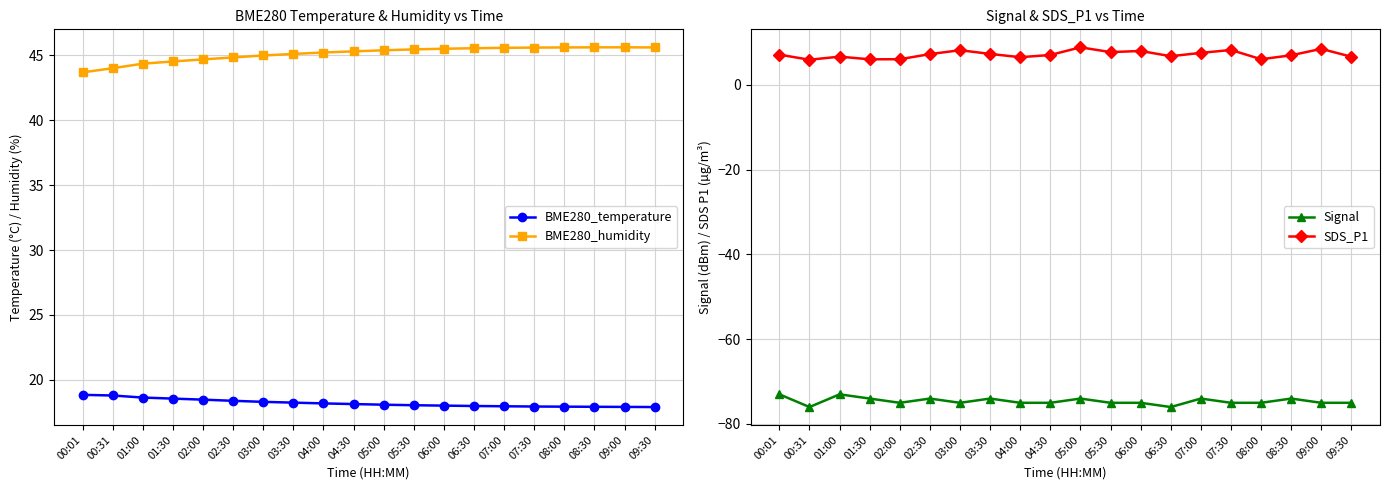

The BME280_humidity series shows 28.2 at 08:30. True or false?

False